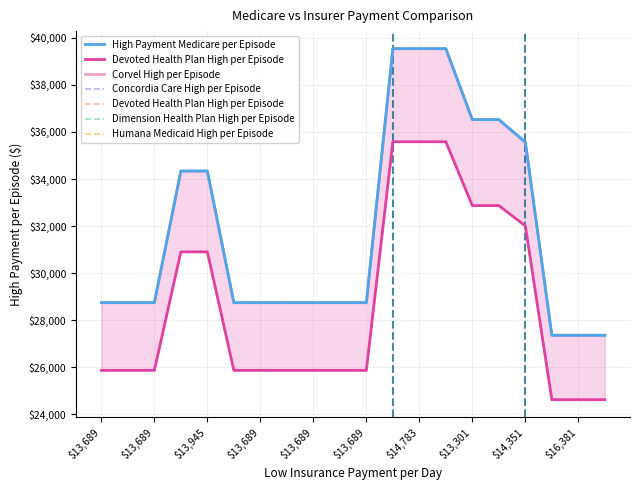

How many values in the Corvel High per Episode series exceed 28749?

17